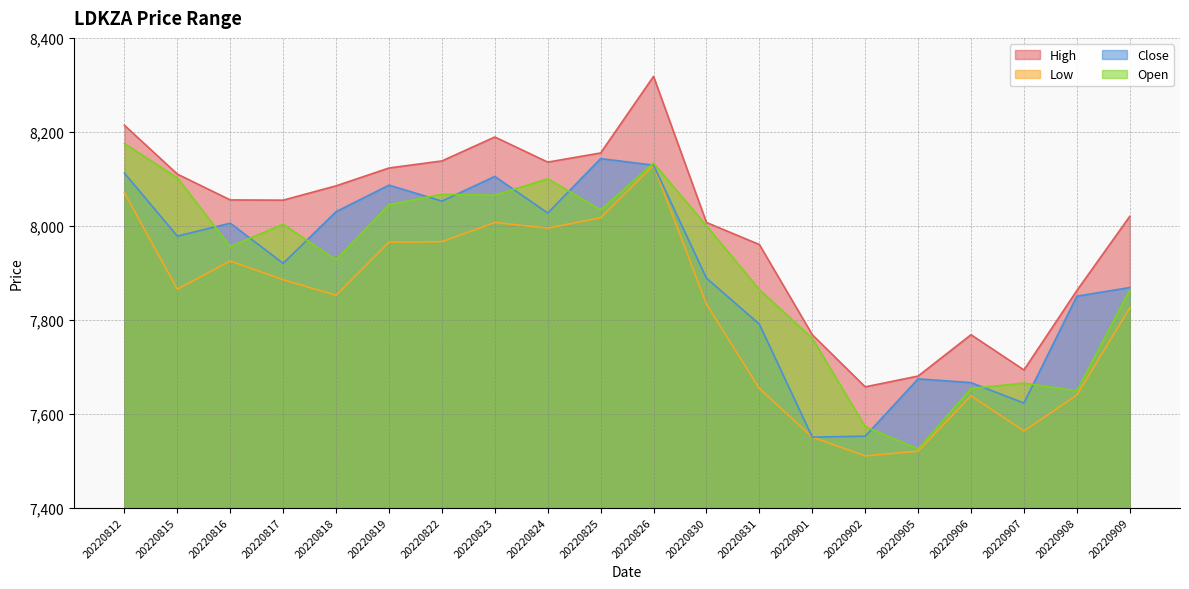

What is the difference between the High values at 20220823 and 20220815?

79.0